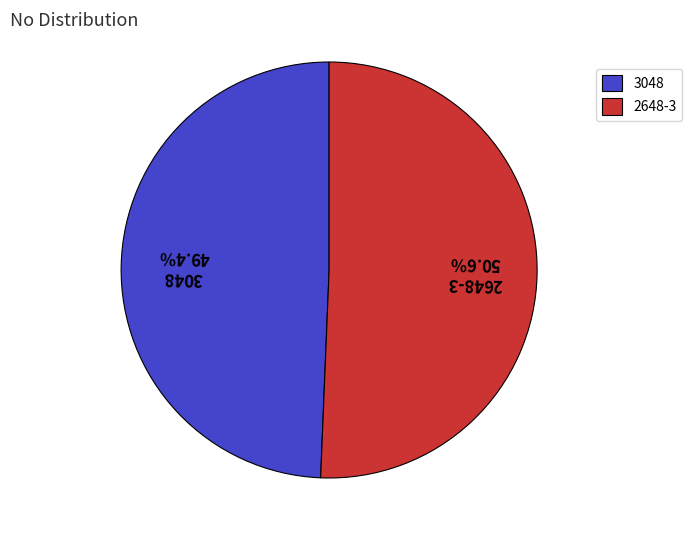

What is the total percentage of 3048 and 2648-3?

100.0%